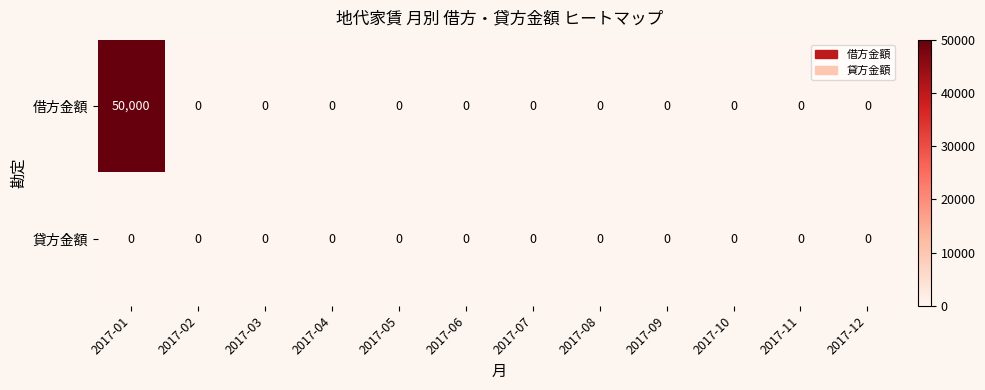

Is it true that 貸方金額 equals 0 at 2017-11?

True